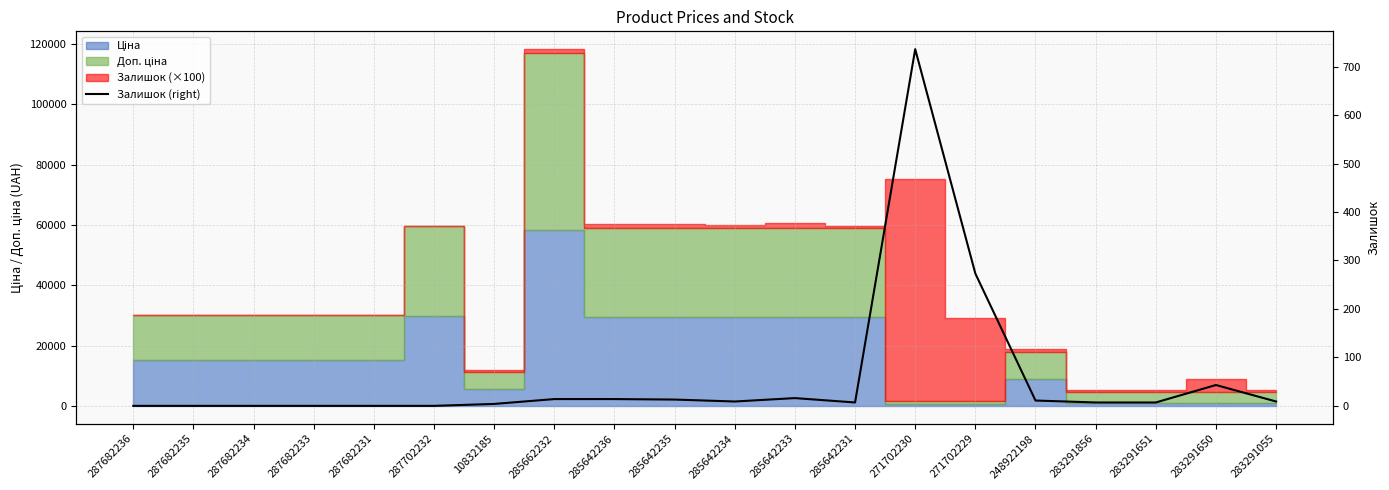

How many data points does each series have?

20